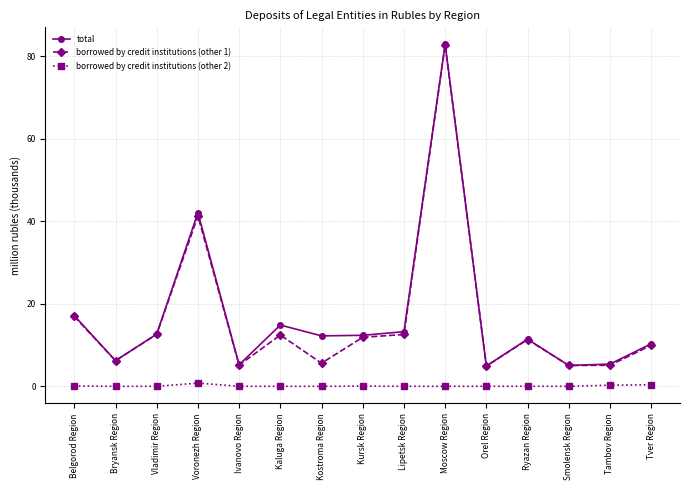

Count the number of categories in the chart.

15